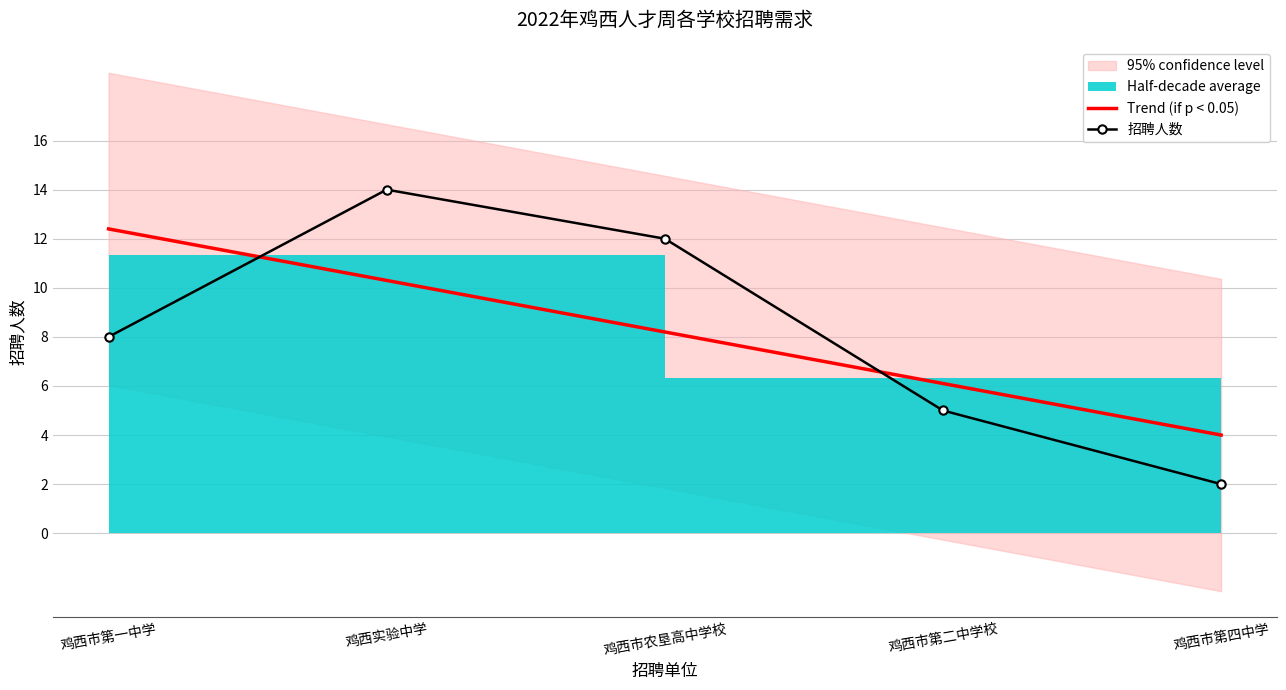

What is the label of the 2nd point from the right?

鸡西市第二中学校